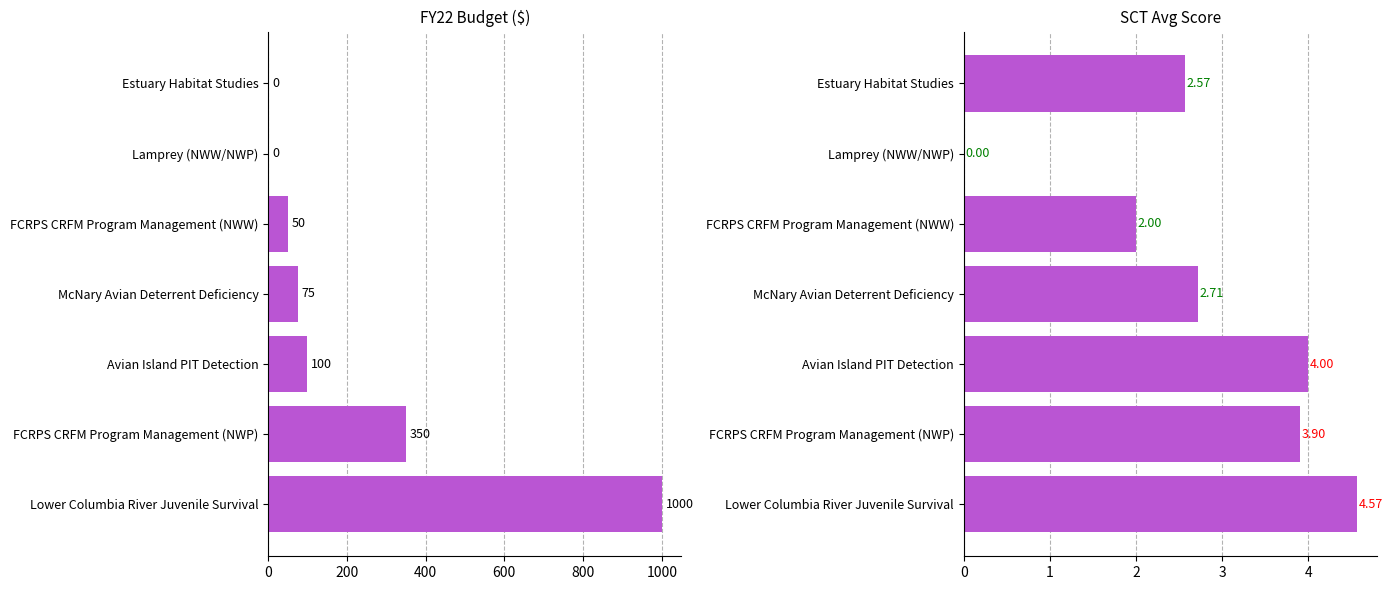

What is the value of the FY22 PBud bar at the 3rd from the left?

100.0